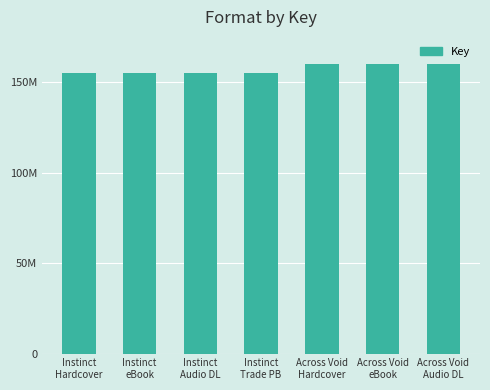

Reading right to left, extract all data points from this chart.

Across Void
Audio DL=159975393	Across Void
eBook=159975393	Across Void
Hardcover=159975393	Instinct
Trade PB=155117074	Instinct
Audio DL=155117074	Instinct
eBook=155117074	Instinct
Hardcover=155117074